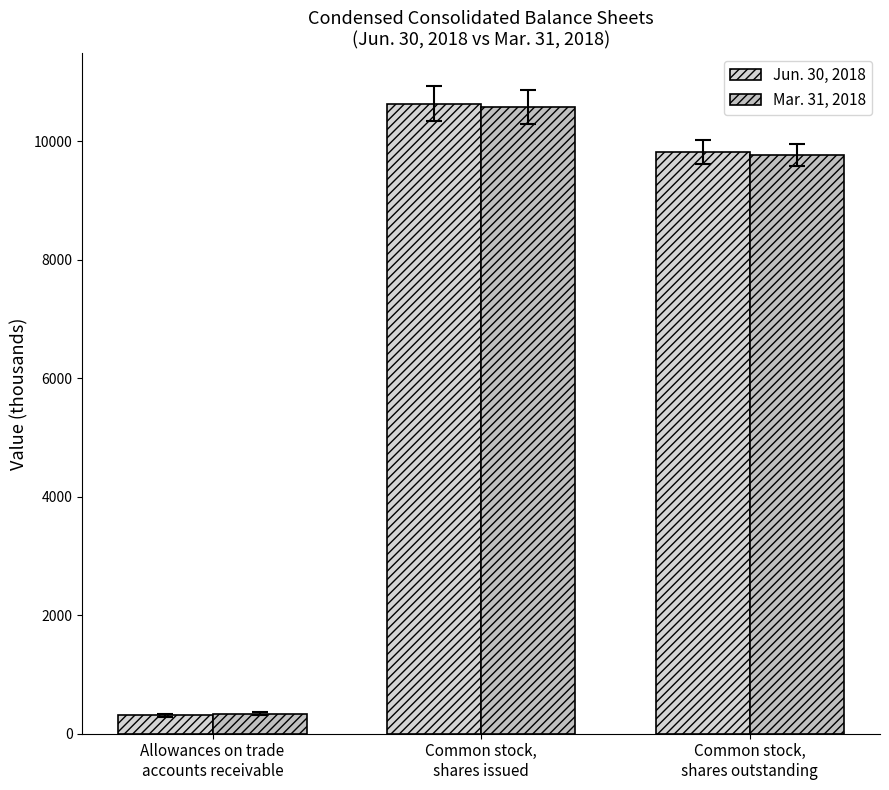

List the series in order of their peak value, lowest first.

Mar. 31, 2018, Jun. 30, 2018